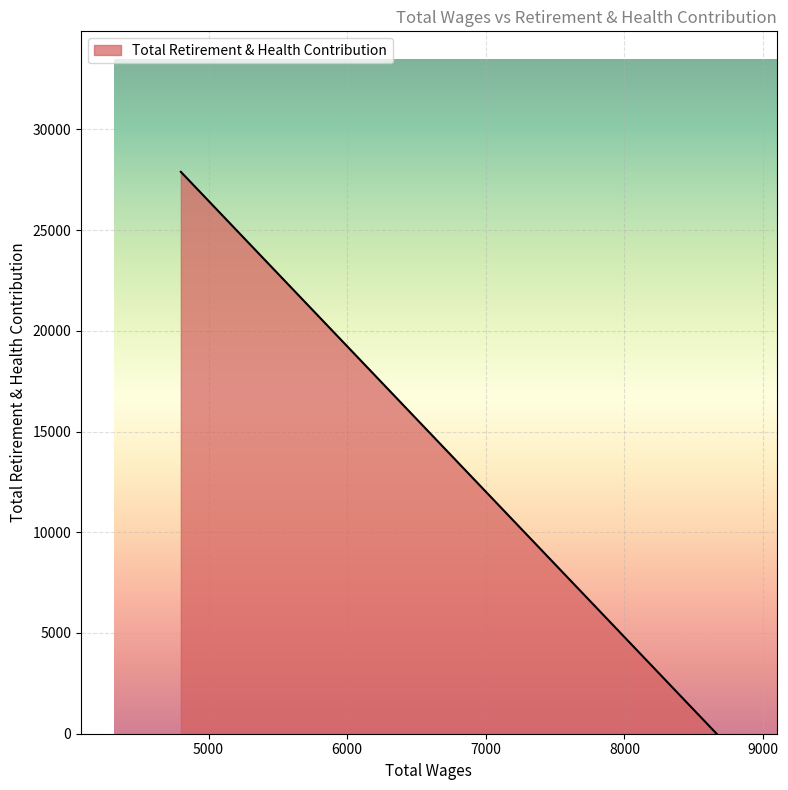

At which category does the chart reach its peak across all series?

4800.0